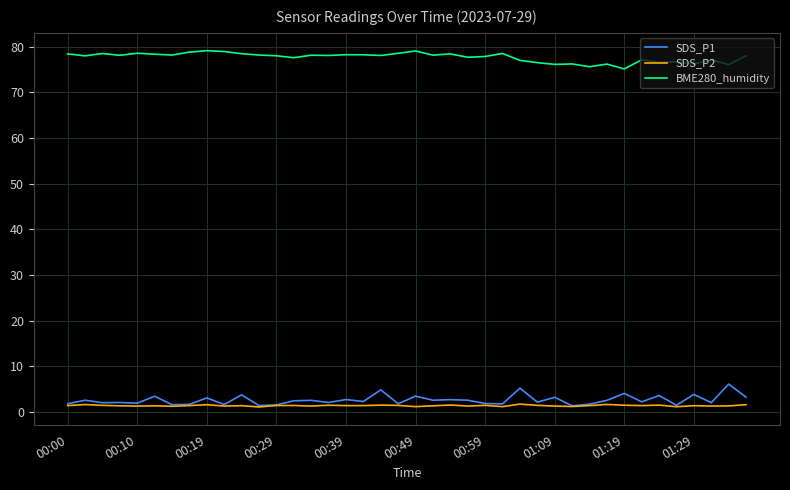

True or false: BME280_humidity and SDS_P1 intersect in this chart.

False